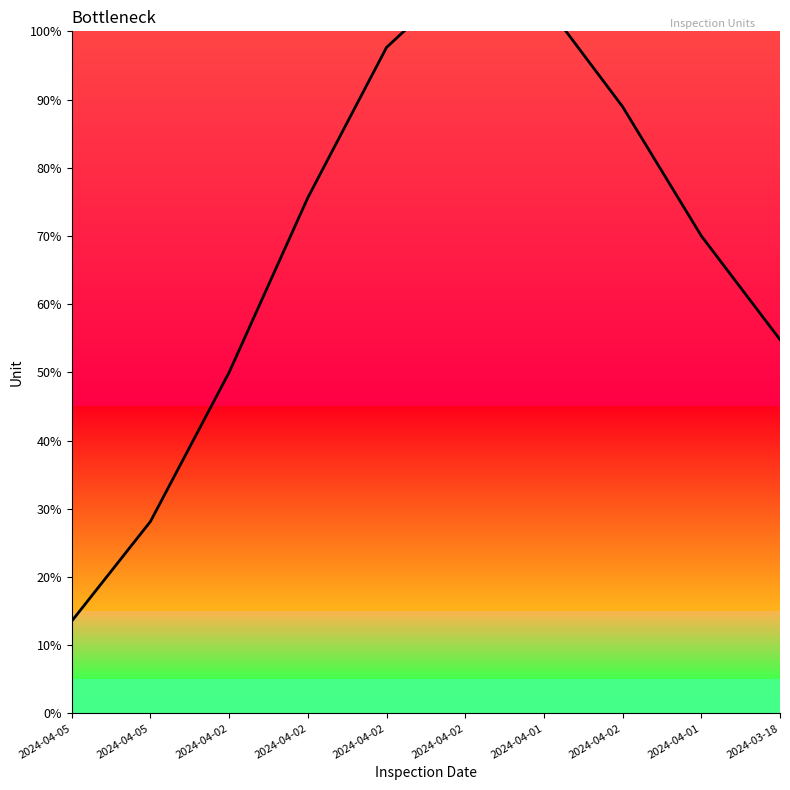

The chart shows a value of 27.2 at 2024-03-18. True or false?

False